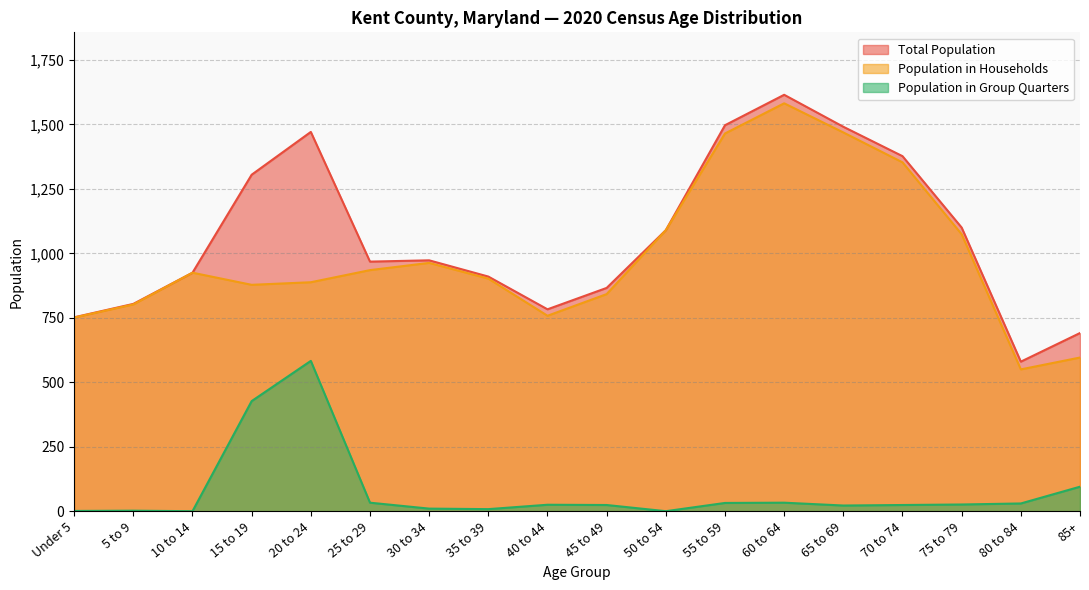

What is the sum of all Population in Group Quarters values?

1375